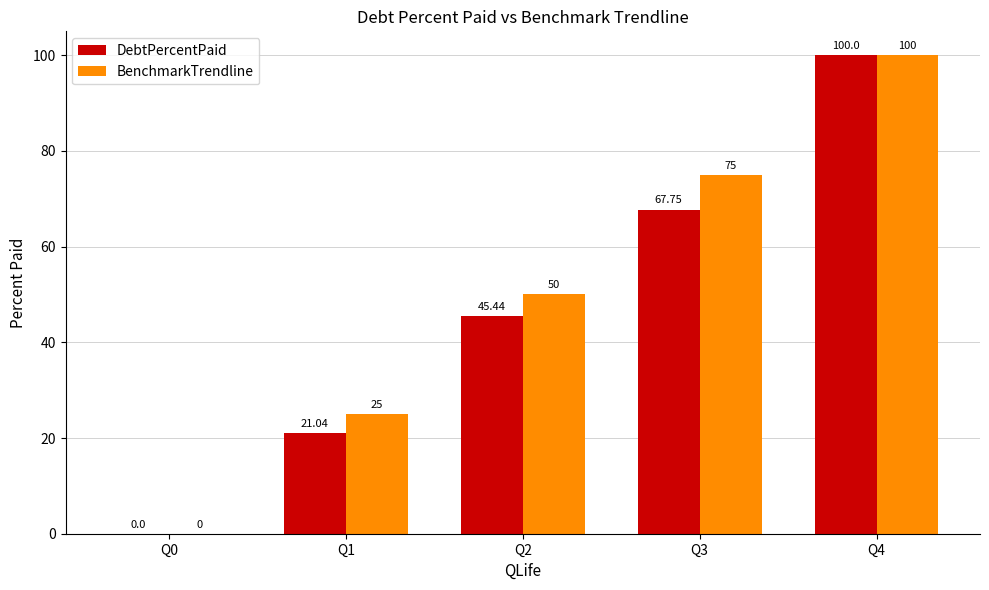

How many positive values does the DebtPercentPaid series have?

4